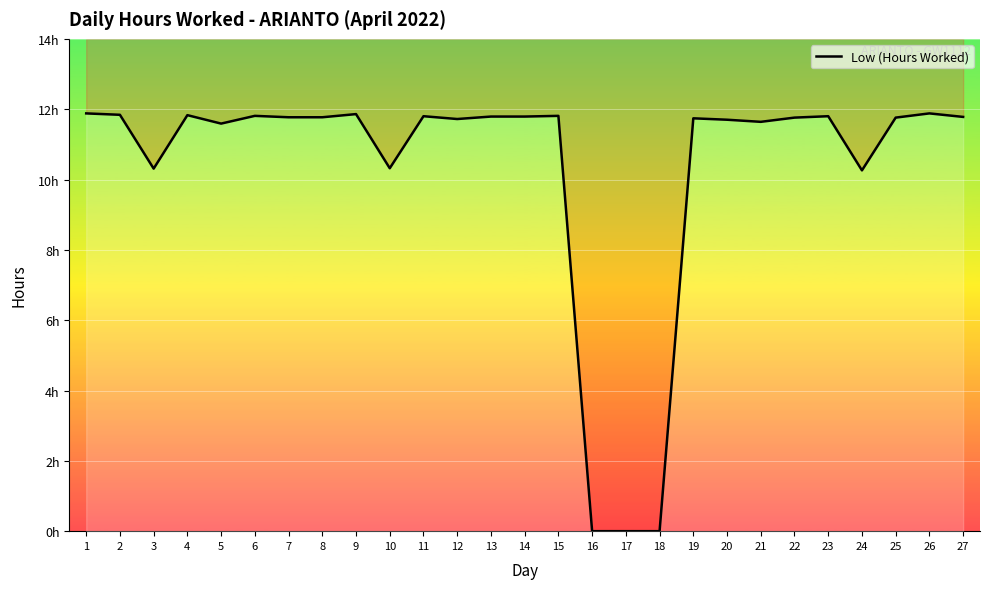

Reading left to right, what are all the values shown in this chart?

1=11.9	2=11.8	3=10.3	4=11.8	5=11.6	6=11.8	7=11.8	8=11.8	9=11.9	10=10.3	11=11.8	12=11.7	13=11.8	14=11.8	15=11.8	16=0.0	17=0.0	18=0.0	19=11.7	20=11.7	21=11.6	22=11.8	23=11.8	24=10.3	25=11.8	26=11.9	27=11.8